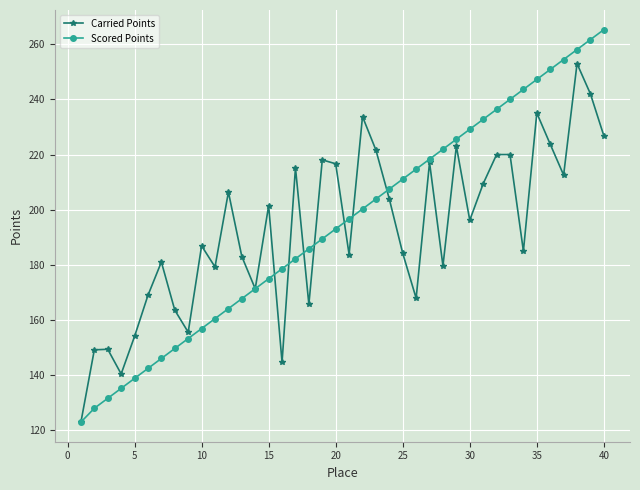

What are all the series names shown in the legend?

Carried Points, Scored Points